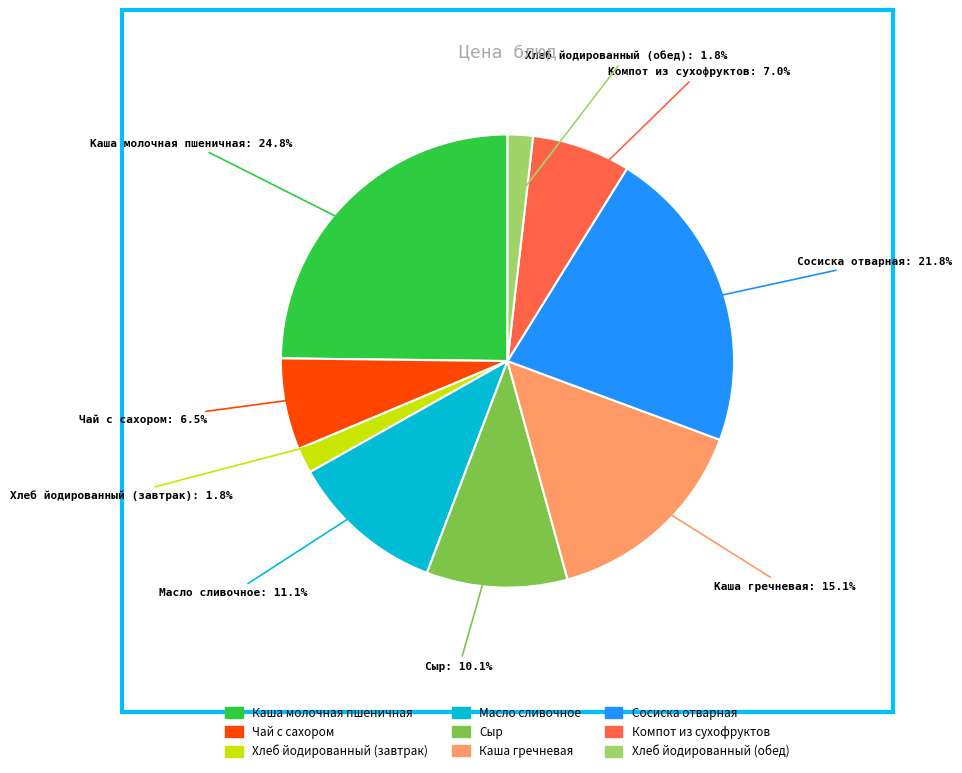

Is there a majority slice in this chart?

No